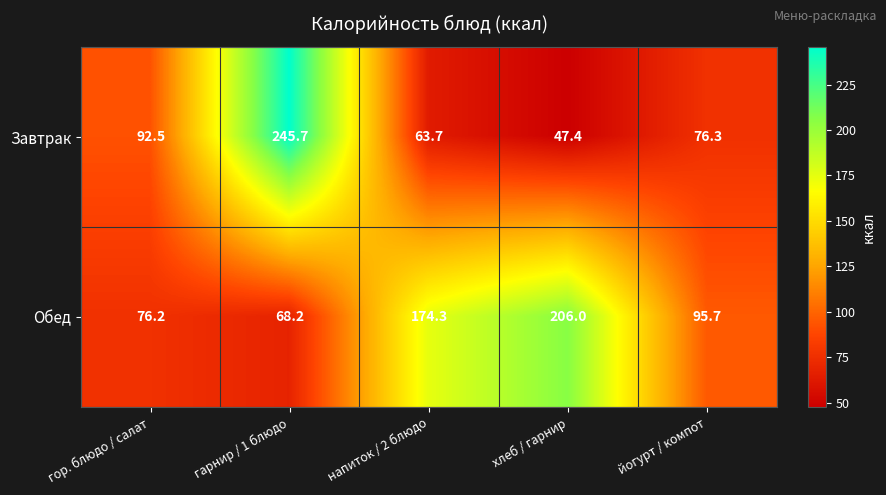

Count the number of categories in the chart.

5